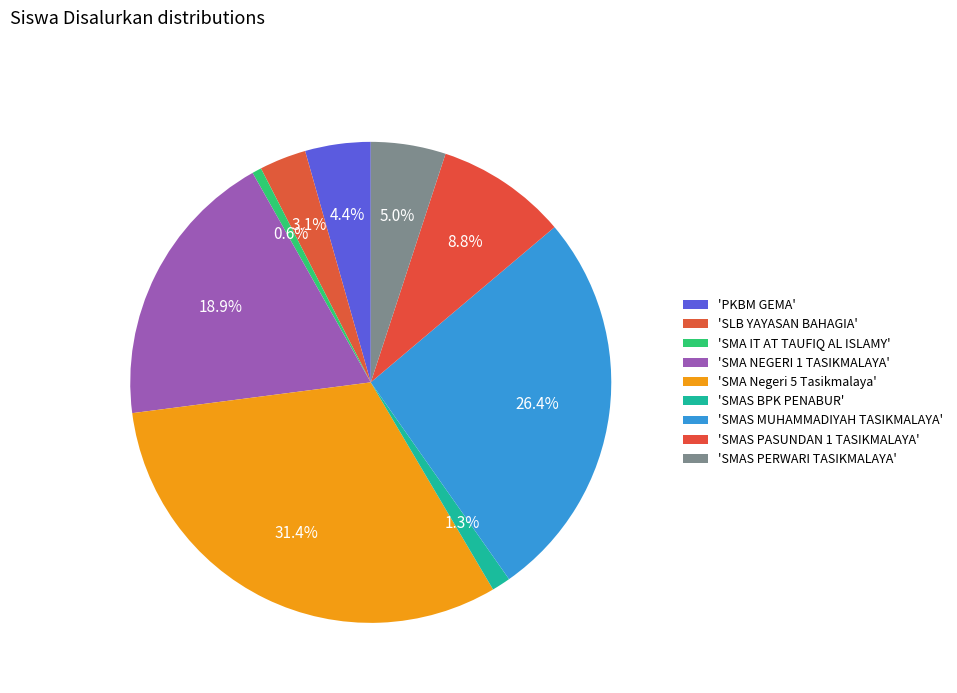

Is there a majority slice in this chart?

No